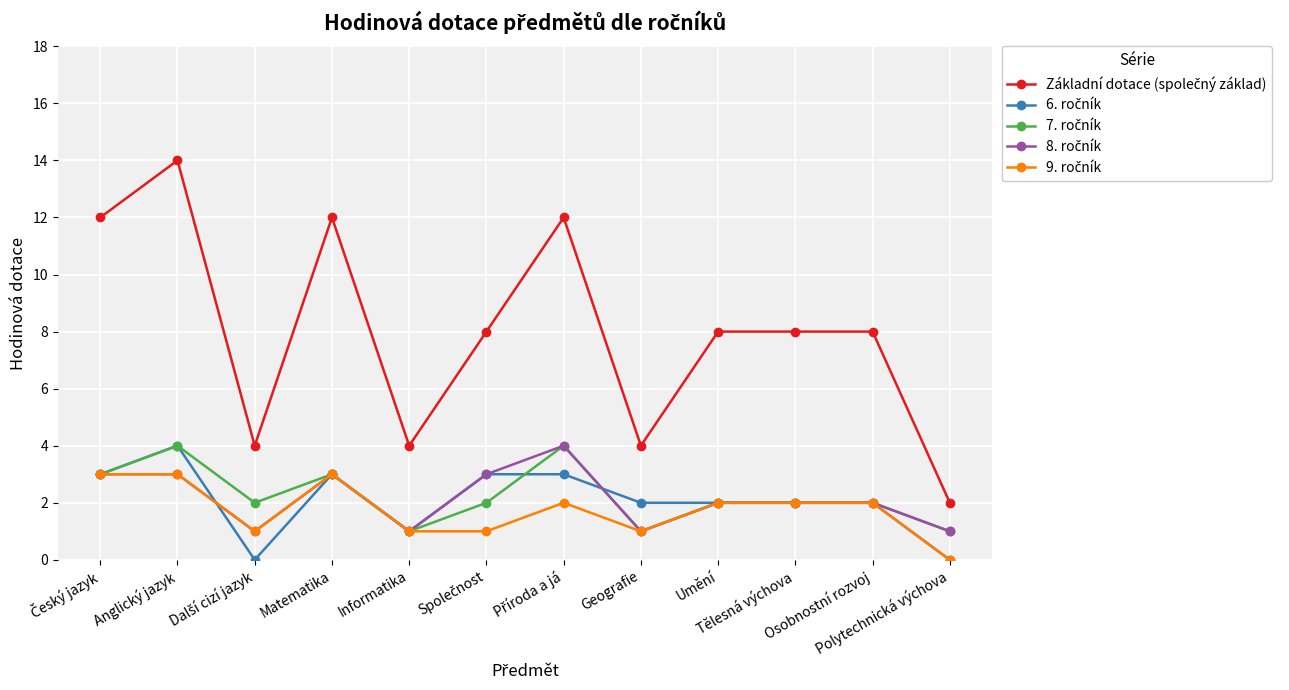

What is the label of the 3rd point from the right?

Tělesná výchova